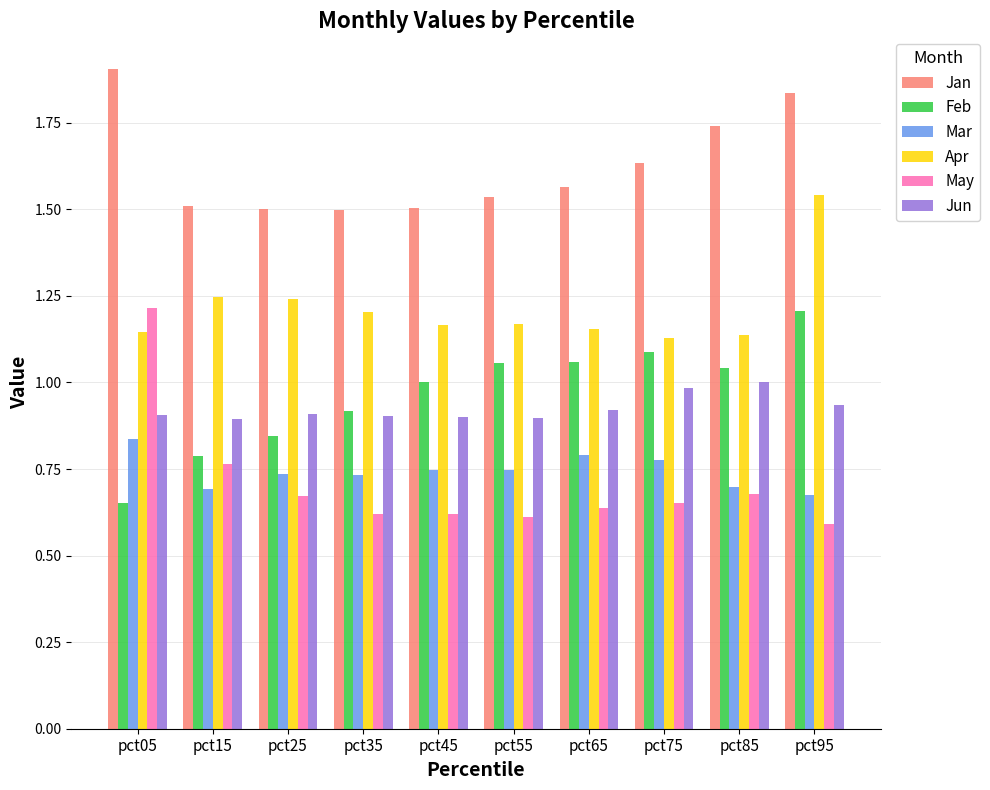

Which category has the highest value across all series?

pct05